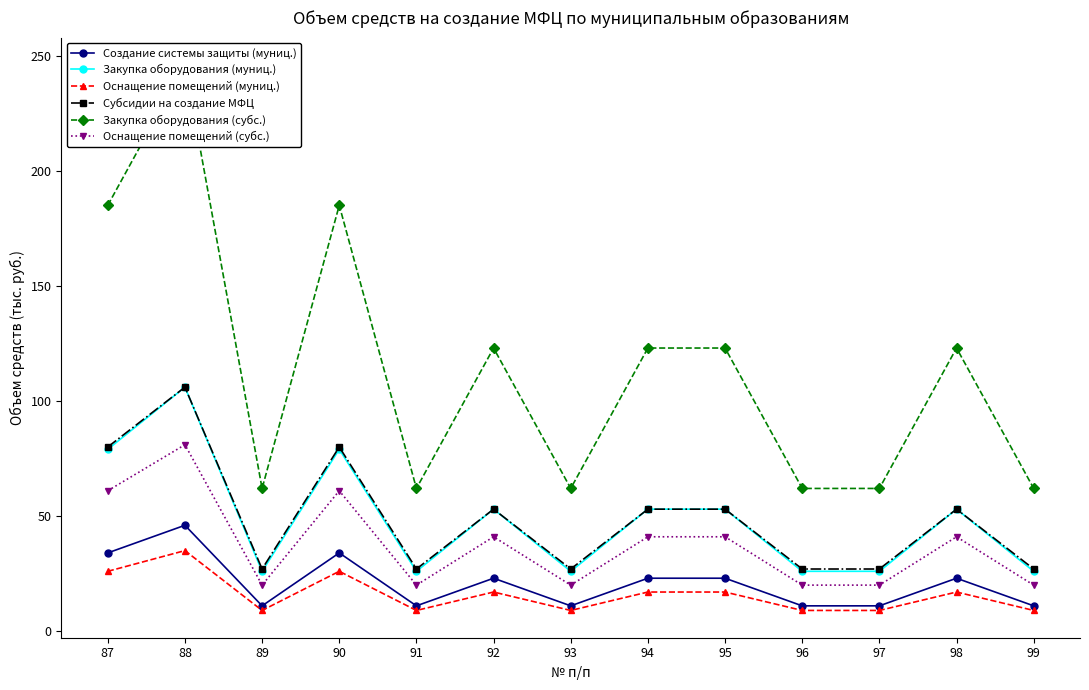

True or false: Создание системы защиты (муниц.) and Закупка оборудования (муниц.) cross at least once.

False